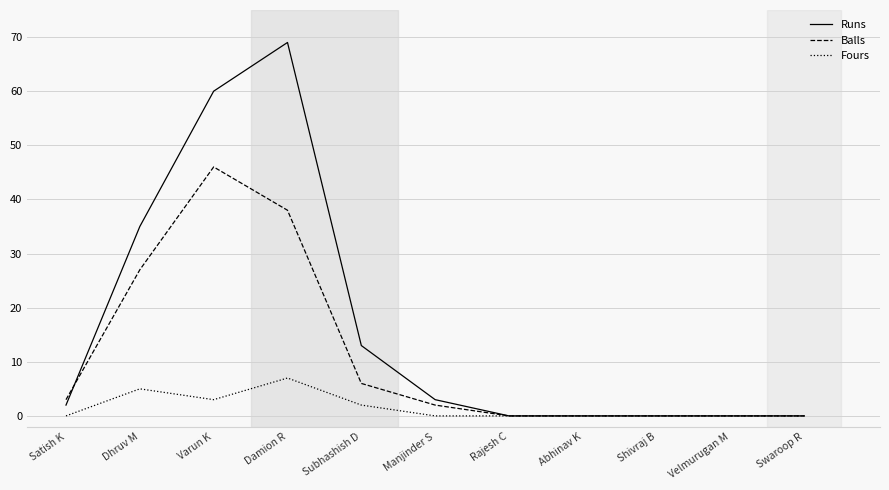

What are all the series names shown in the legend?

Runs, Balls, Fours